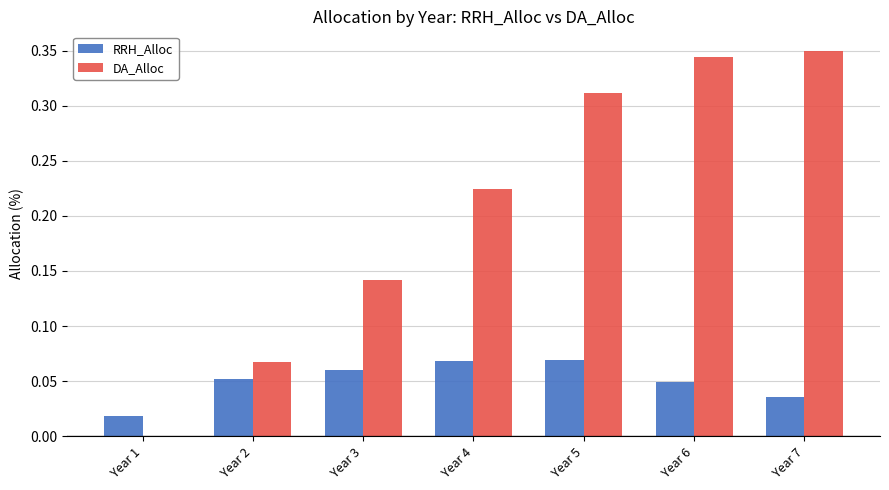

Which series has the largest total across all categories?

DA_Alloc